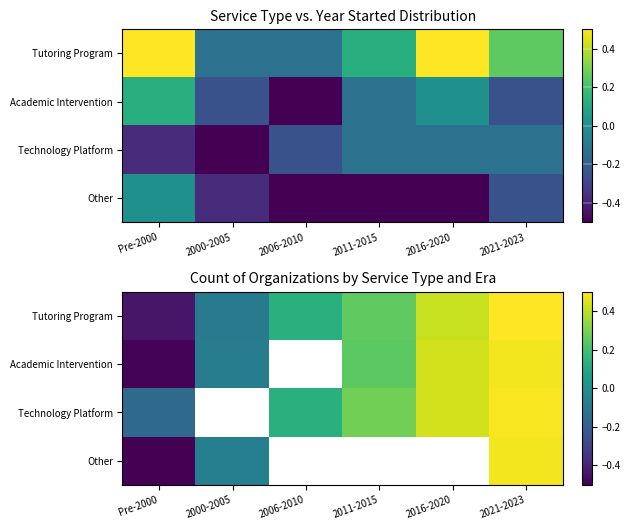

Which series has the largest total across all categories?

Tutoring Program